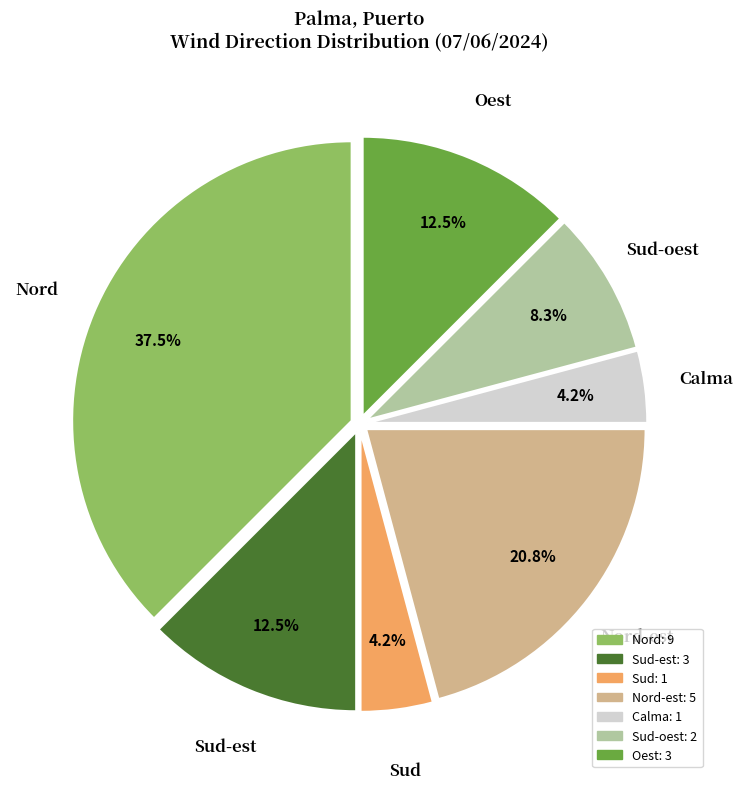

Is there a majority slice in this chart?

No